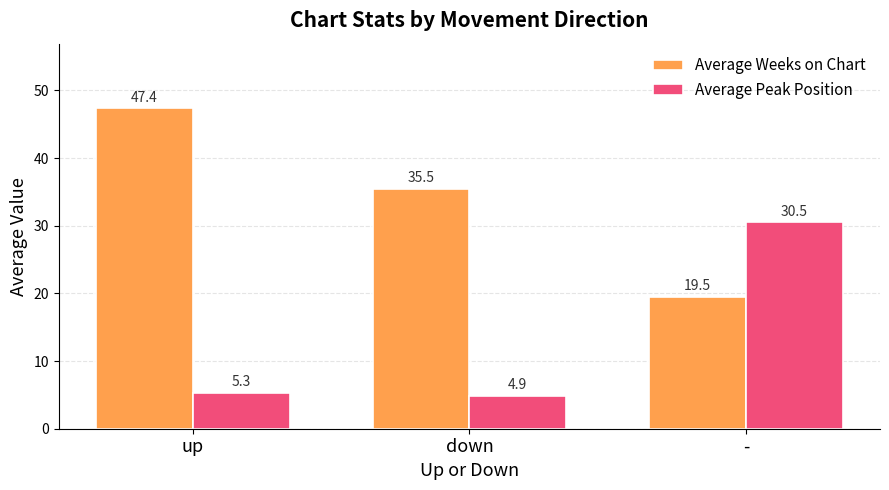

How many categories are shown in the chart?

3